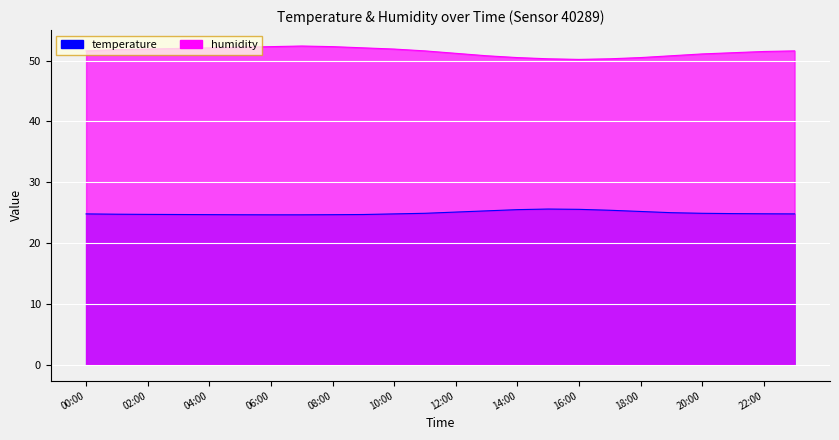

Reading left to right, what are all the values shown in this chart?

temperature: 24.8	24.8	24.7	24.7	24.7	24.7	24.6	24.6	24.7	24.7	24.8	24.9	25.1	25.3	25.5	25.6	25.6	25.4	25.2	25.0	24.9	24.9	24.8	24.8
humidity: 51.6	51.8	51.9	52.0	52.1	52.2	52.3	52.4	52.3	52.1	51.9	51.6	51.2	50.8	50.5	50.3	50.2	50.3	50.5	50.8	51.1	51.3	51.5	51.6